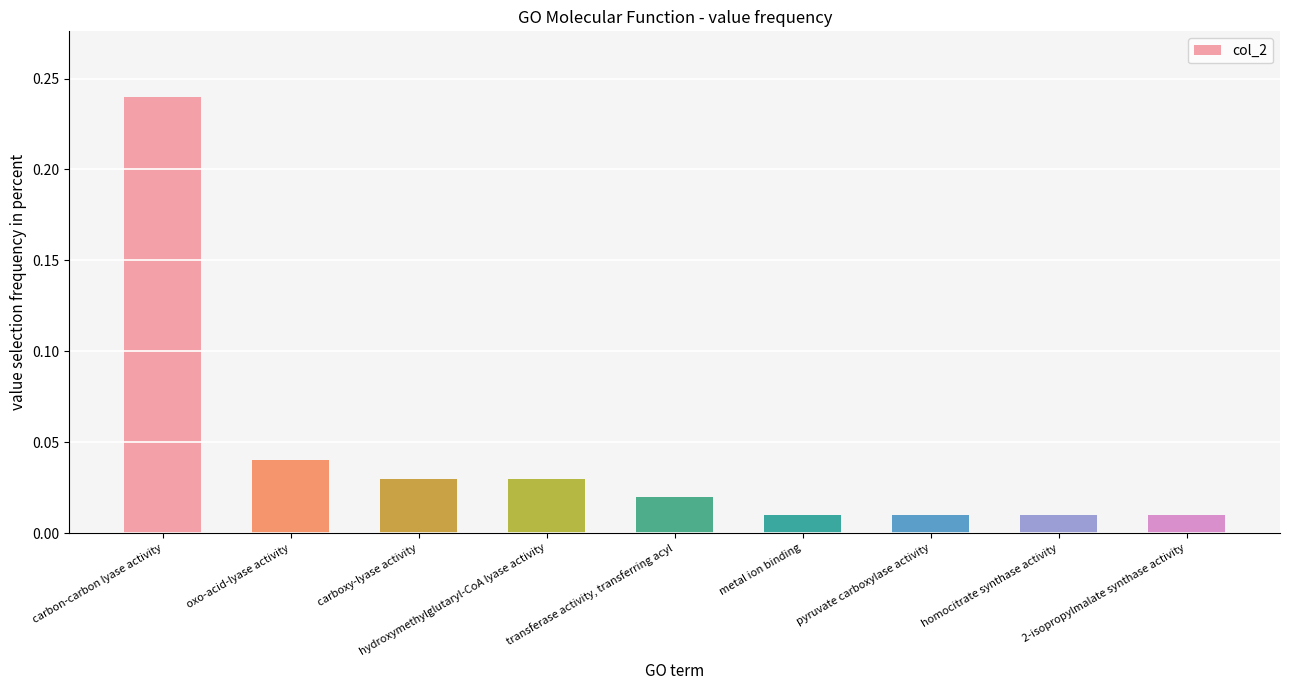

Which category has the highest value across all series?

carbon-carbon lyase activity